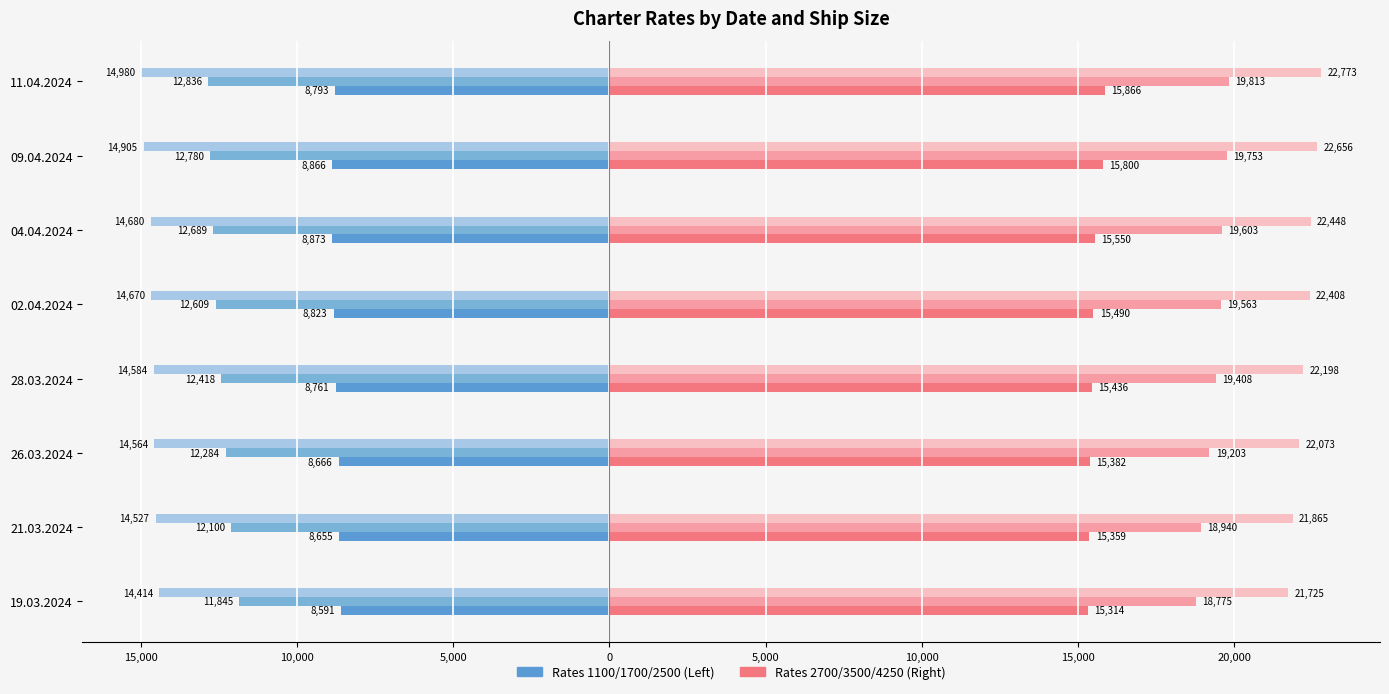

How many groups of bars are there?

8